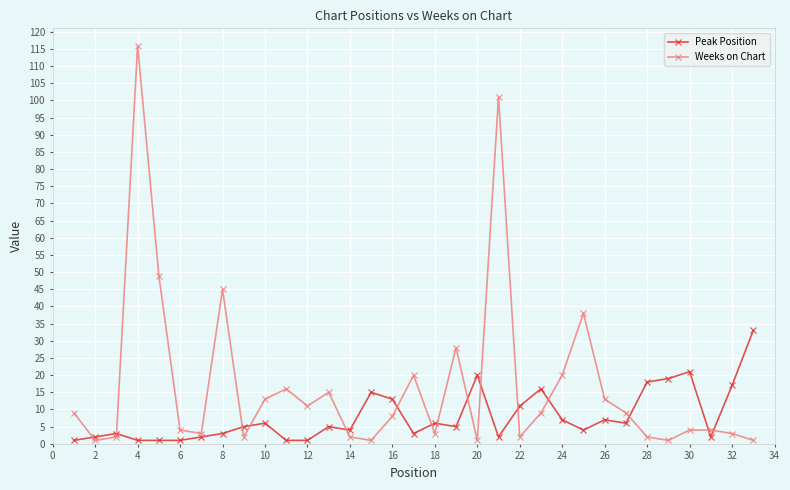

What is the highest value of the Weeks on Chart series?

116